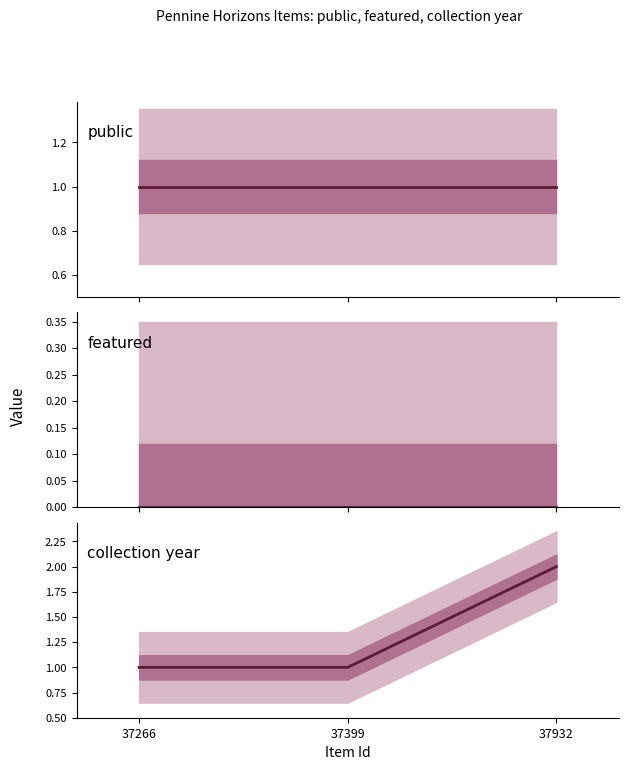

The featured series shows 0 at 37932. True or false?

True